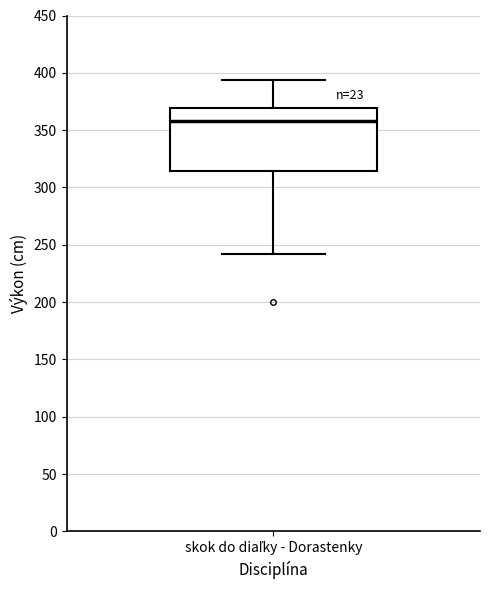

Where is the upper edge of the box for skok do diaľky - Dorastenky on the y-axis? The values are not printed on the chart, so give them approximately, as read against the axis.

370